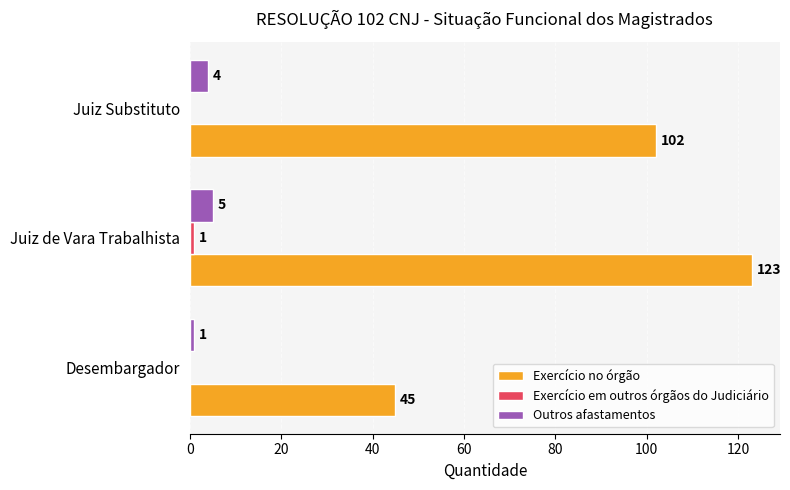

The value of Outros afastamentos at Juiz de Vara Trabalhista is 5. True or false?

True